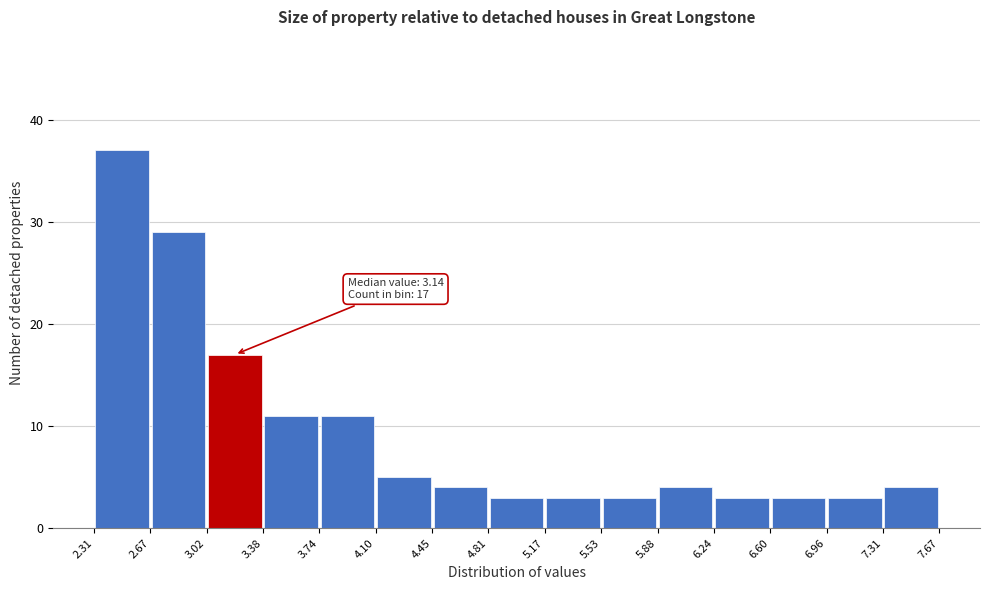

Which range on the x-axis has the tallest bar?

2.31 to 2.67